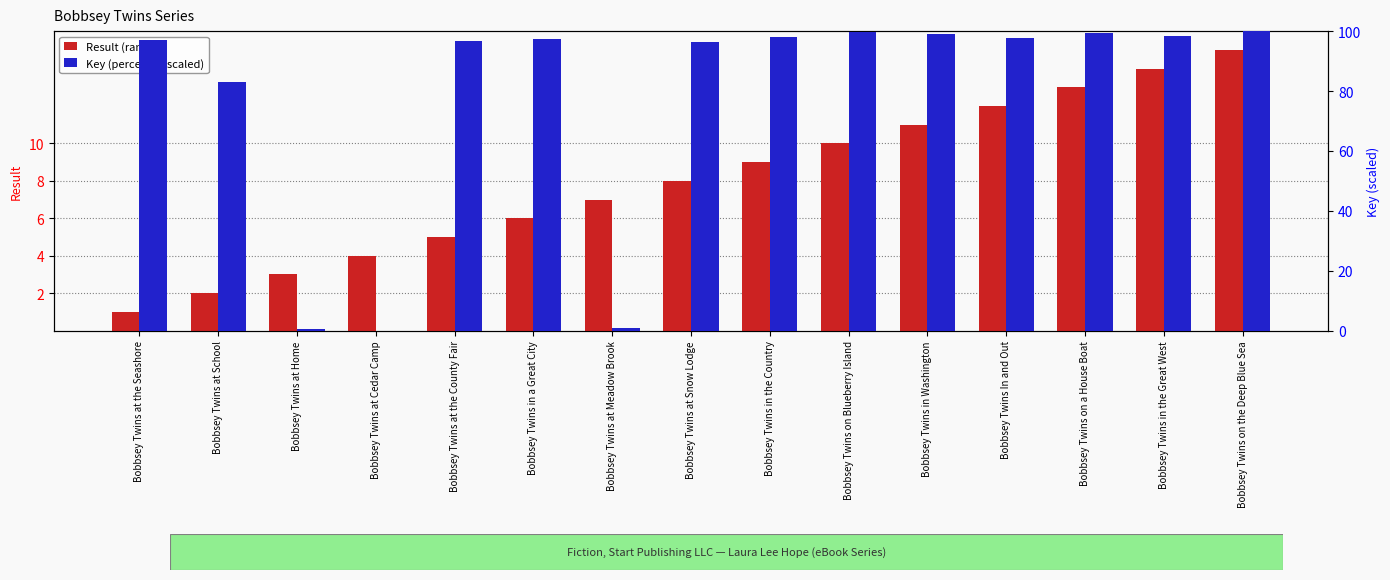

List the series in order of their overall mean, lowest first.

Result (rank), Key (percentile scaled)